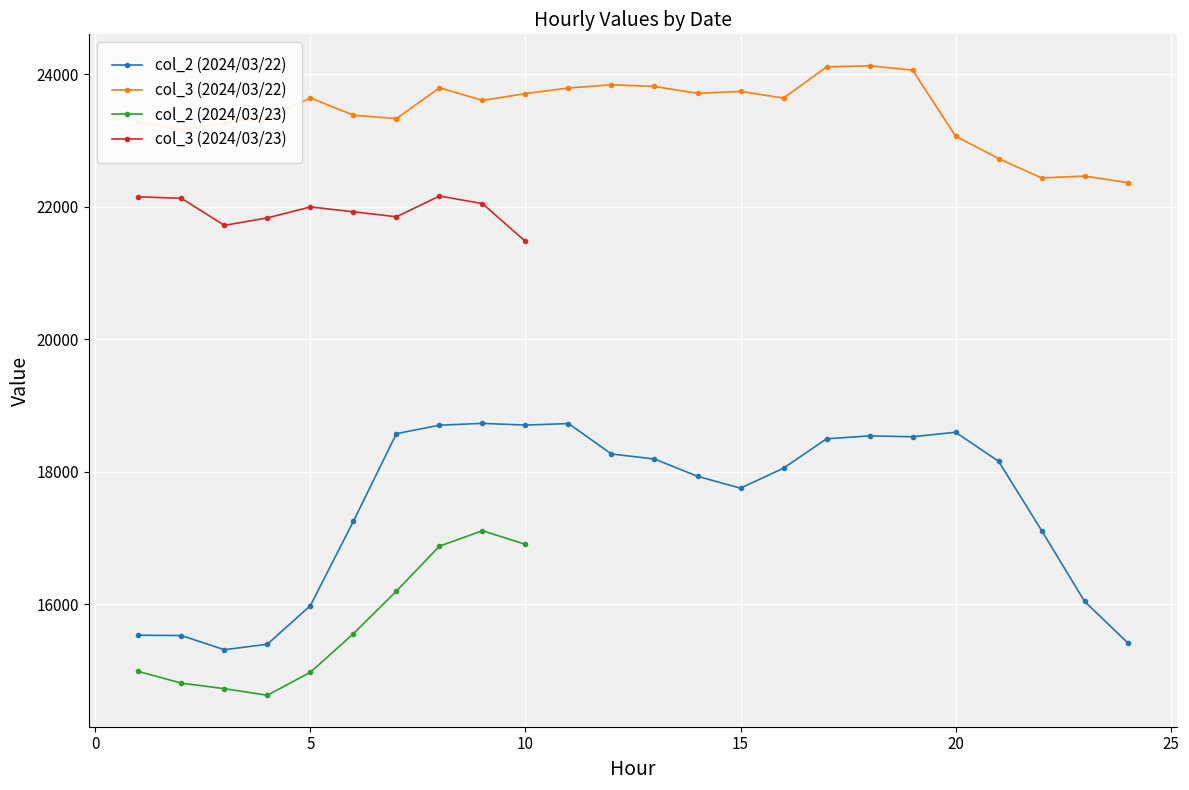

Rank the series at 10 from highest to lowest value.

col_3, col_2